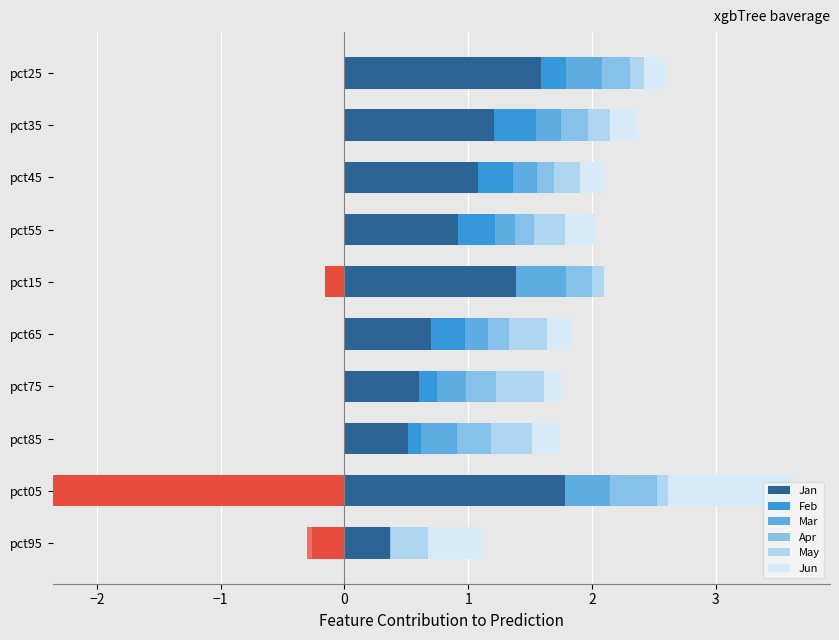

How many categories are shown in the chart?

10